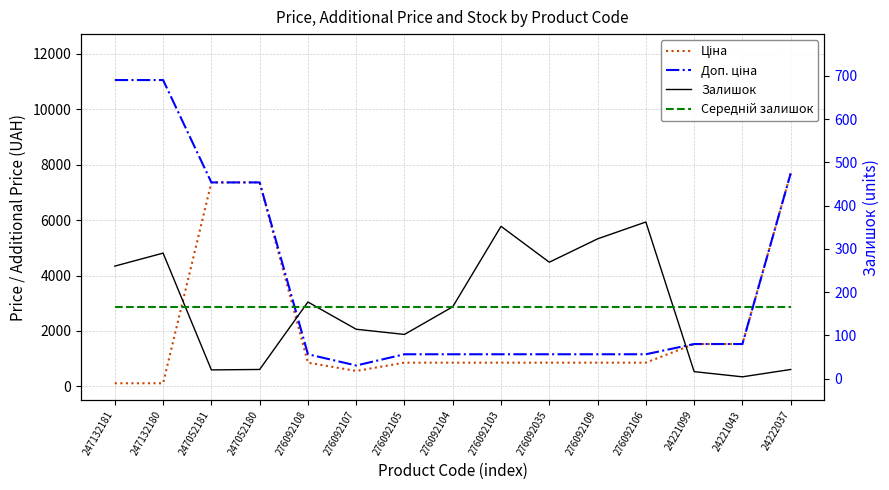

Which category has the highest value across all series?

247132181